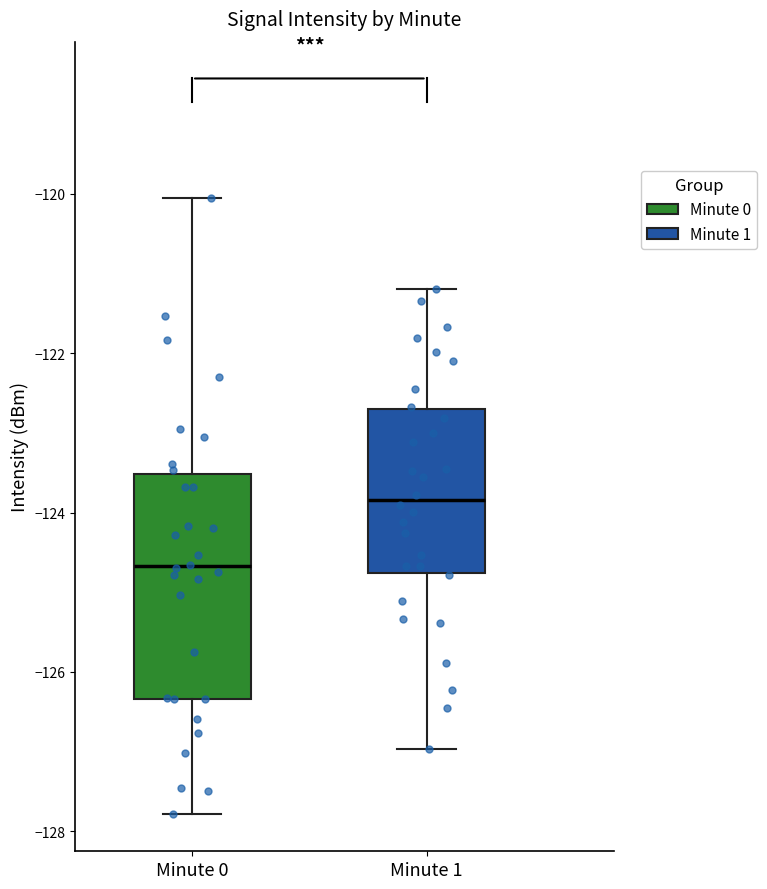

Comparing the boxes themselves (not the whiskers), which one is the tallest?

Minute 0